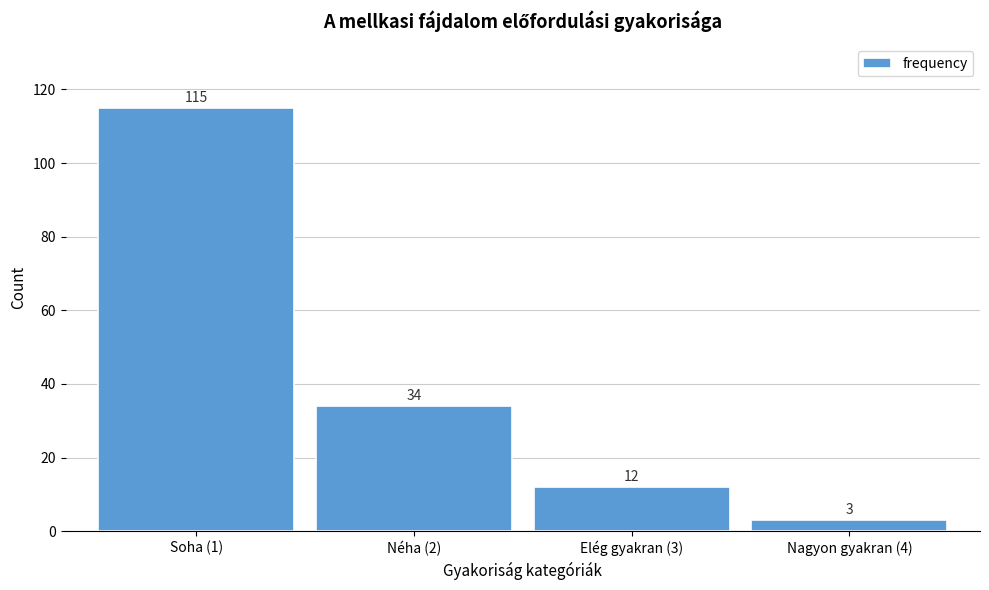

Reading left to right, list all the values displayed in this chart.

Soha (1)=115	Néha (2)=34	Elég gyakran (3)=12	Nagyon gyakran (4)=3